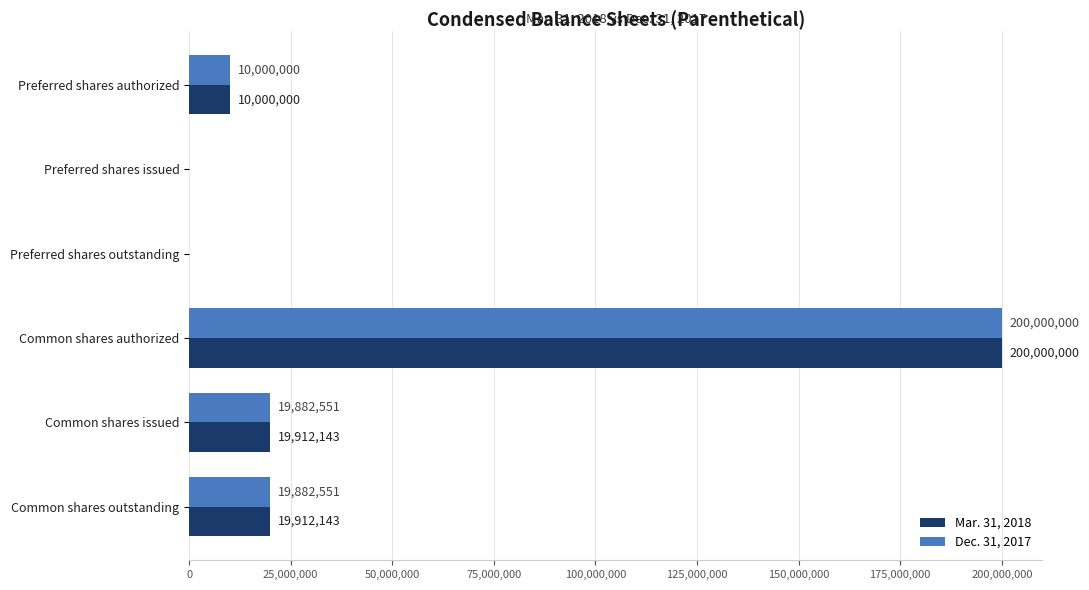

What is the sum of all Dec. 31, 2017 values?

249765102